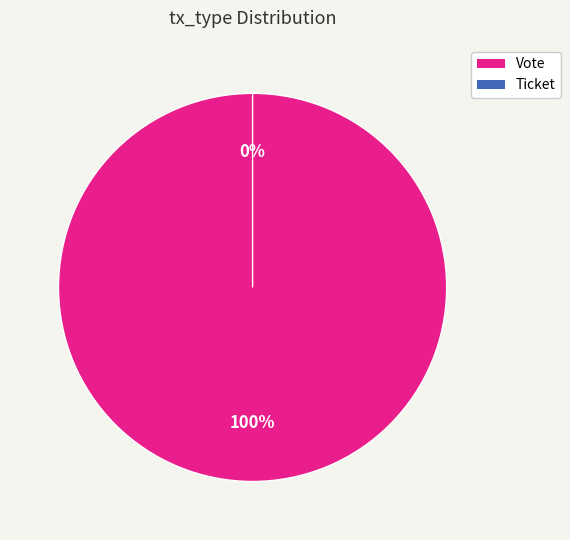

Is it true that Ticket is 1% of the pie?

False